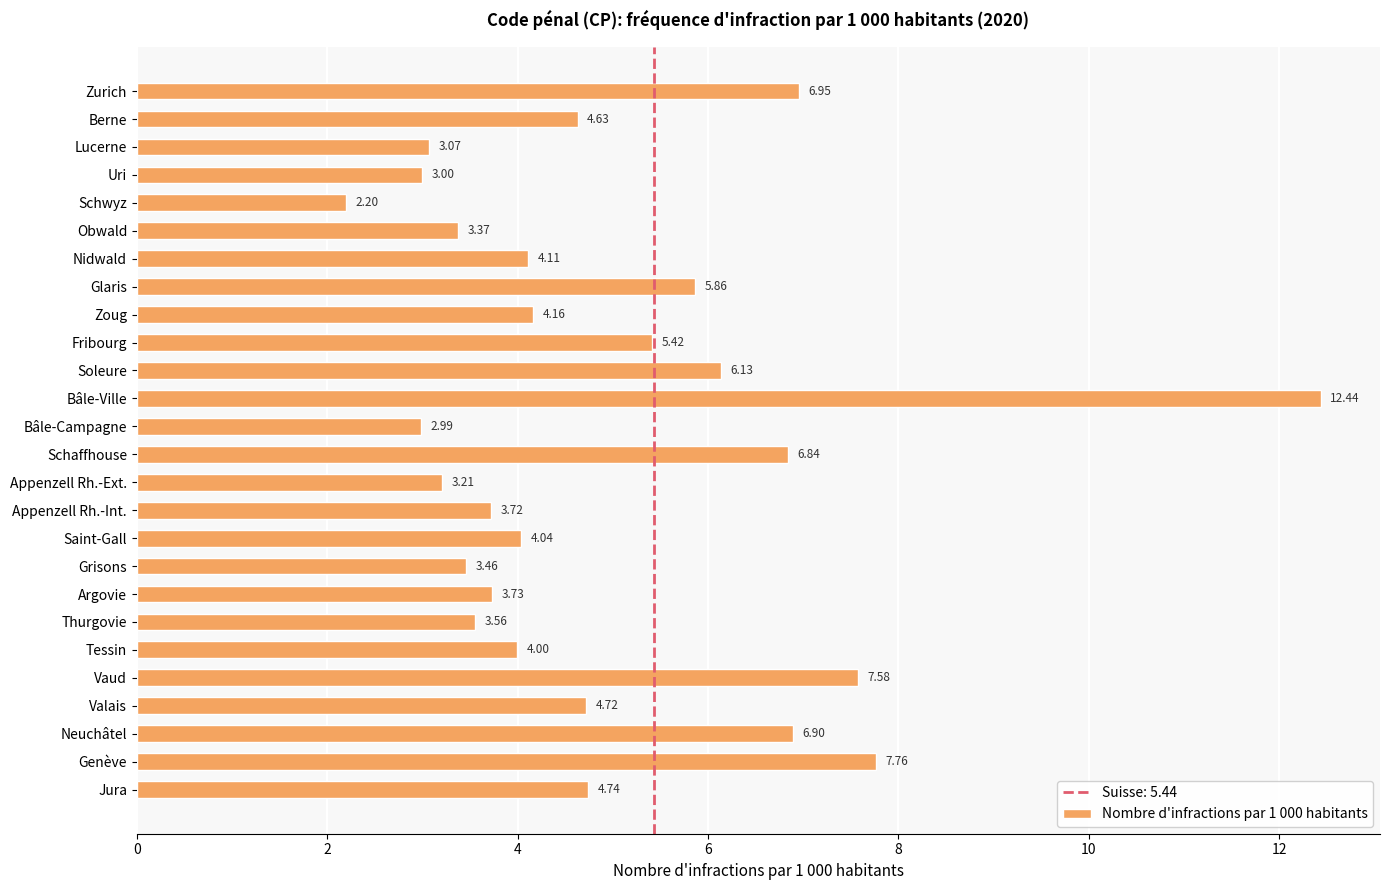

What is the ratio of the value at Nidwald to the value at Bâle-Campagne?

1.4